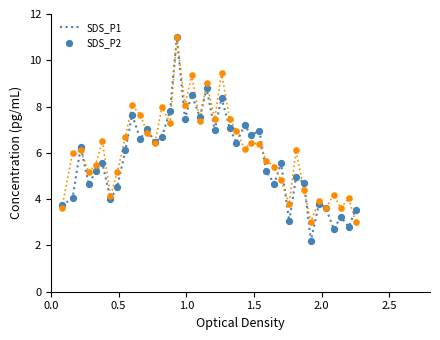

Which series has the widest spread of values?

SDS_P1